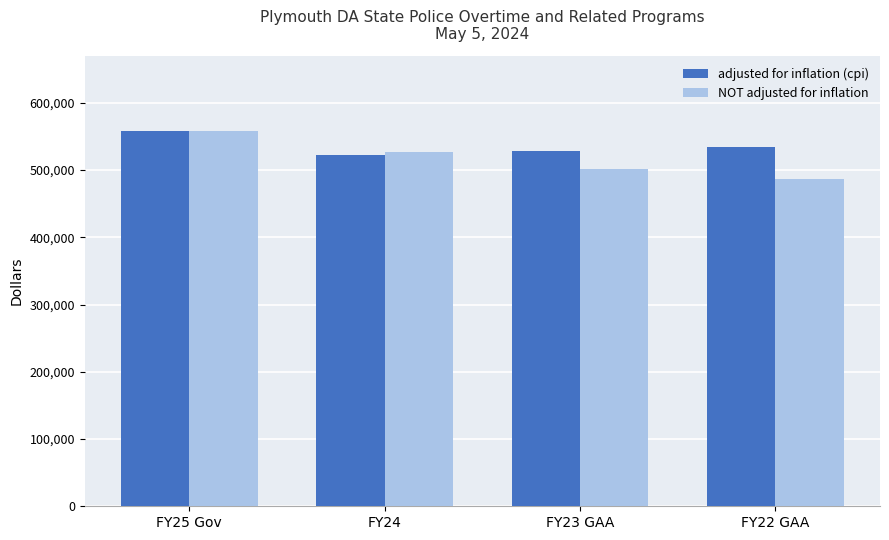

List the labels in order of NOT adjusted for inflation value, smallest first.

FY22 GAA, FY23 GAA, FY24, FY25 Gov